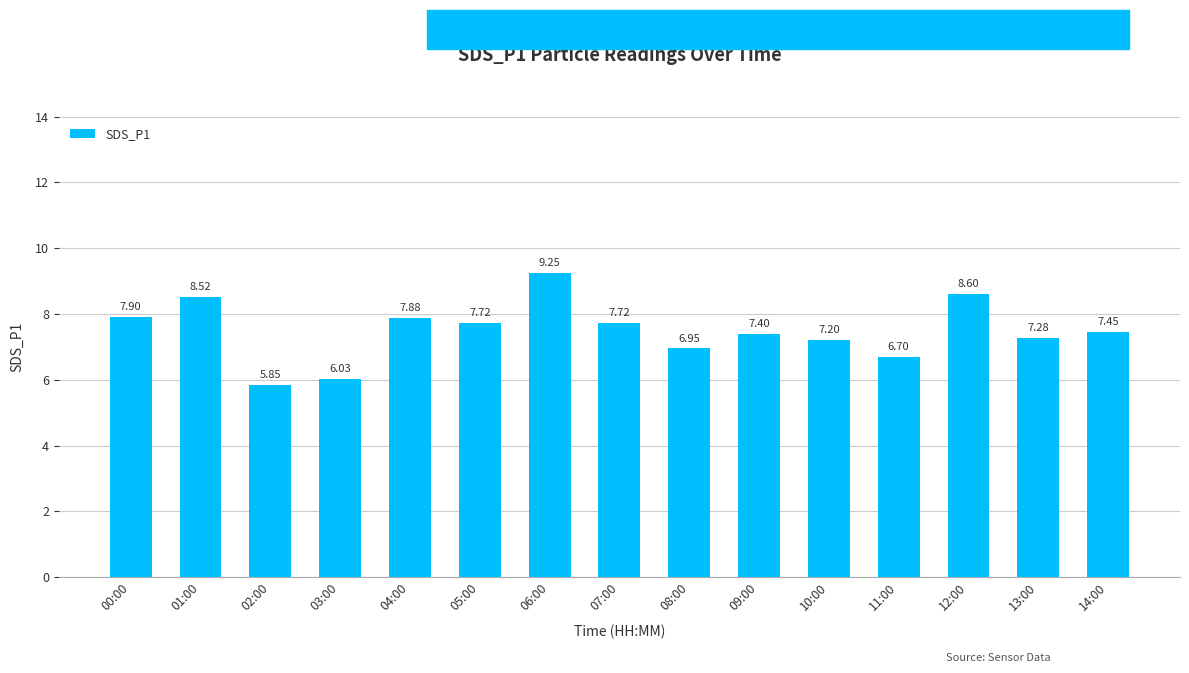

How many distinct data groups are displayed?

1